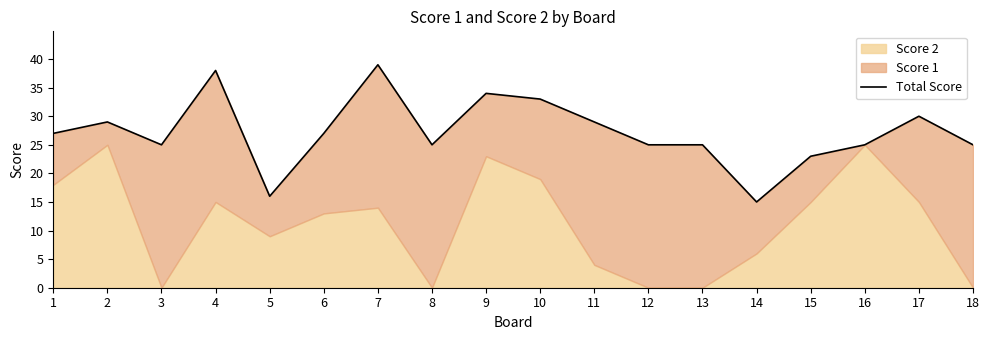

At which category does the chart reach its peak across all series?

7